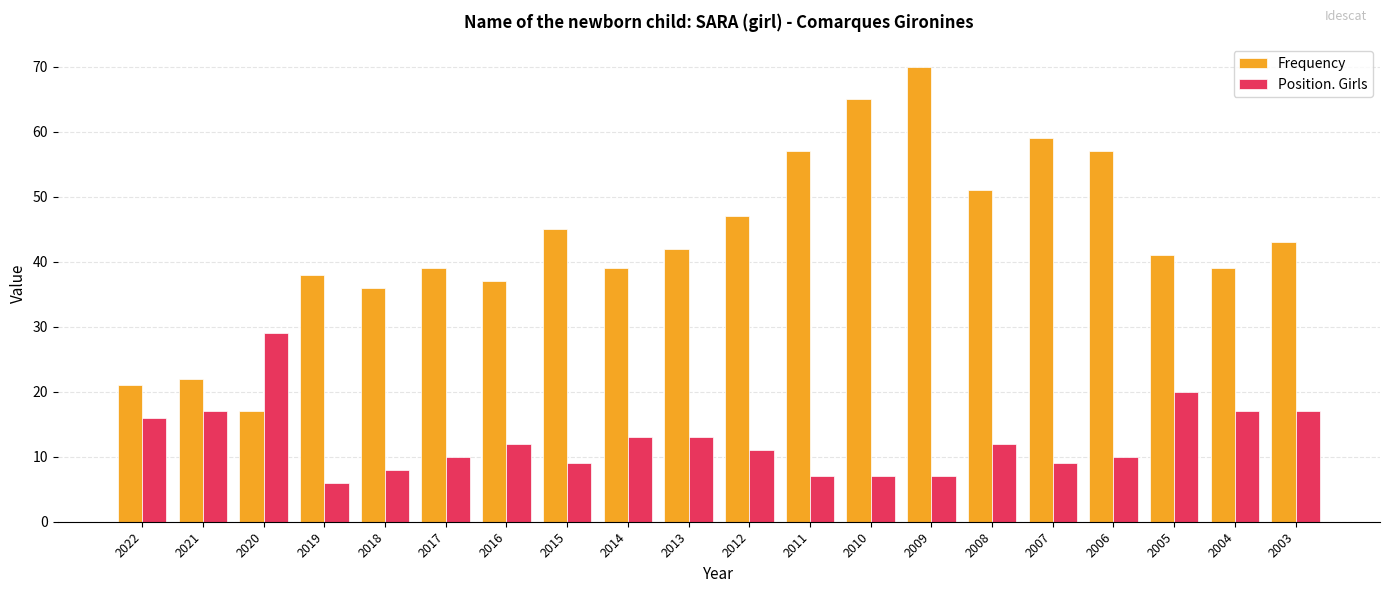

Is it true that Position. Girls equals 6 at 2019?

True